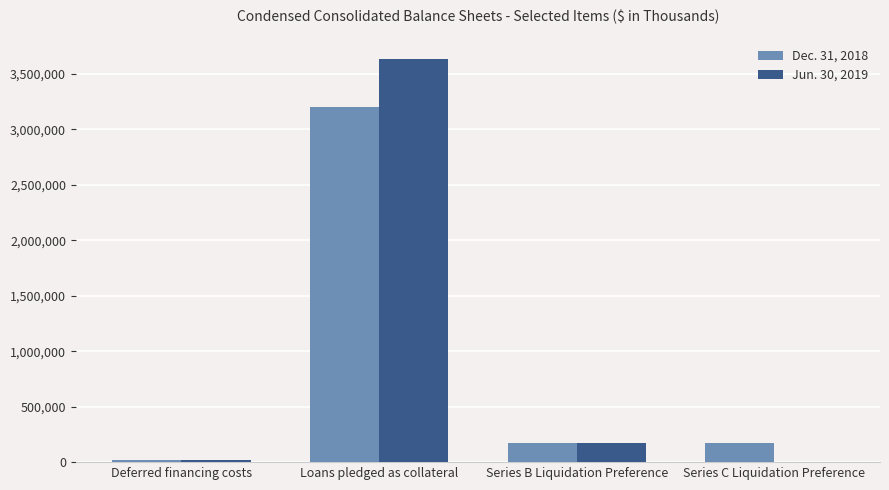

At which label does Dec. 31, 2018 reach its peak?

Loans pledged as collateral